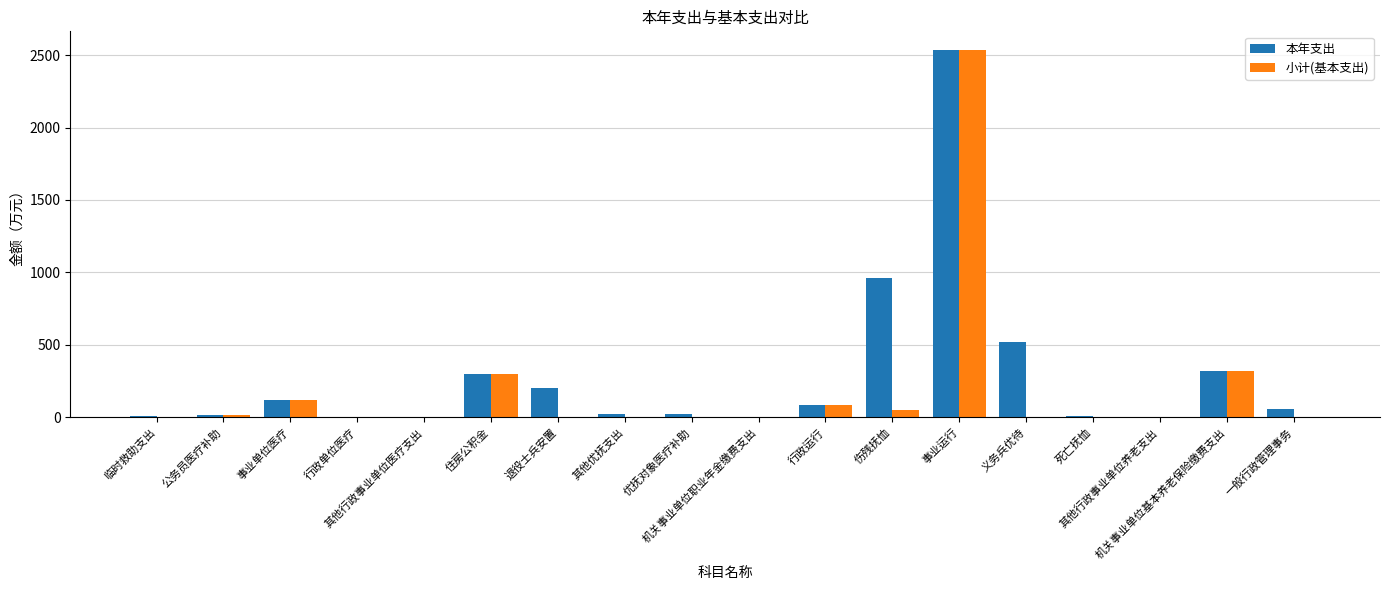

What is the greatest value displayed?

2537.7